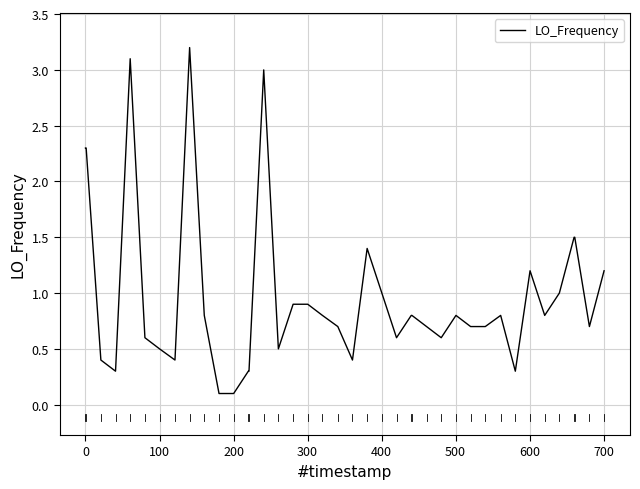

What is the difference between the maximum and minimum values?

3.1